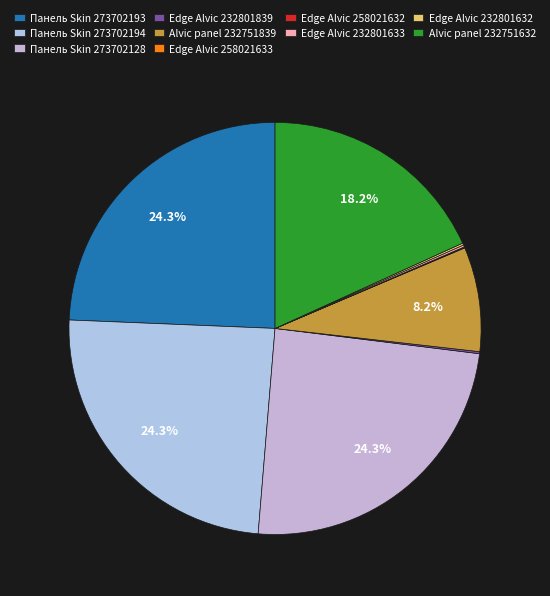

Which has a higher value, Панель Skin 273702193 or Панель Skin 273702194?

Панель Skin 273702193